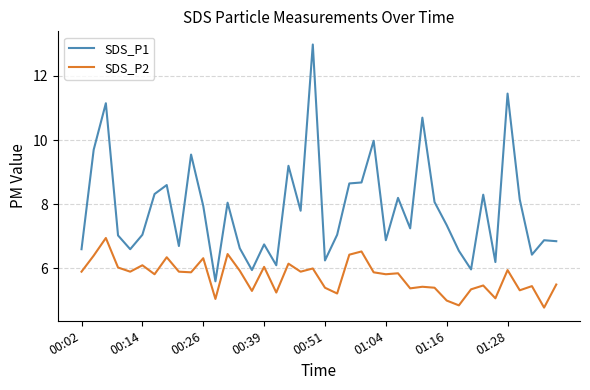

True or false: SDS_P2 and SDS_P1 cross at least once.

False